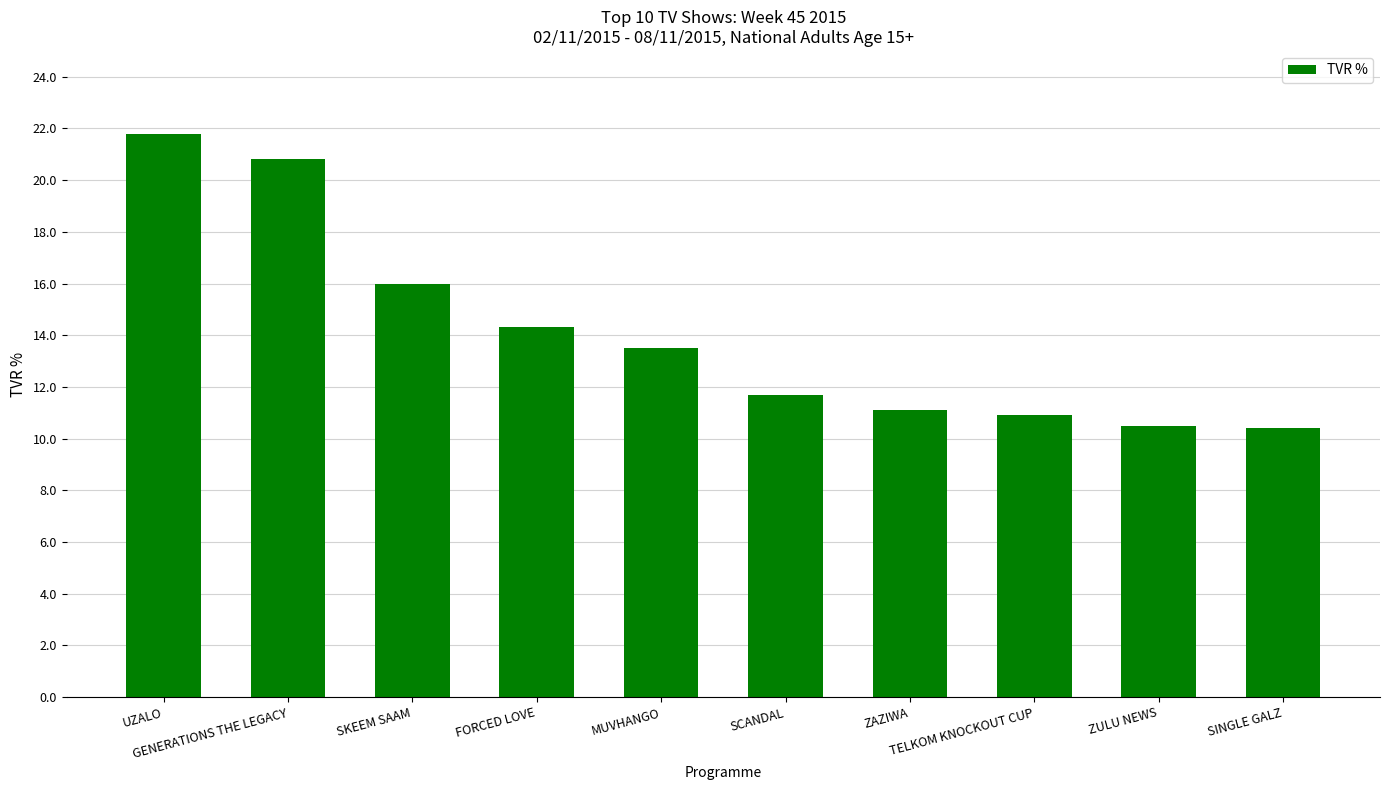

What is the ratio of the value at TELKOM KNOCKOUT CUP to the value at UZALO?

0.5